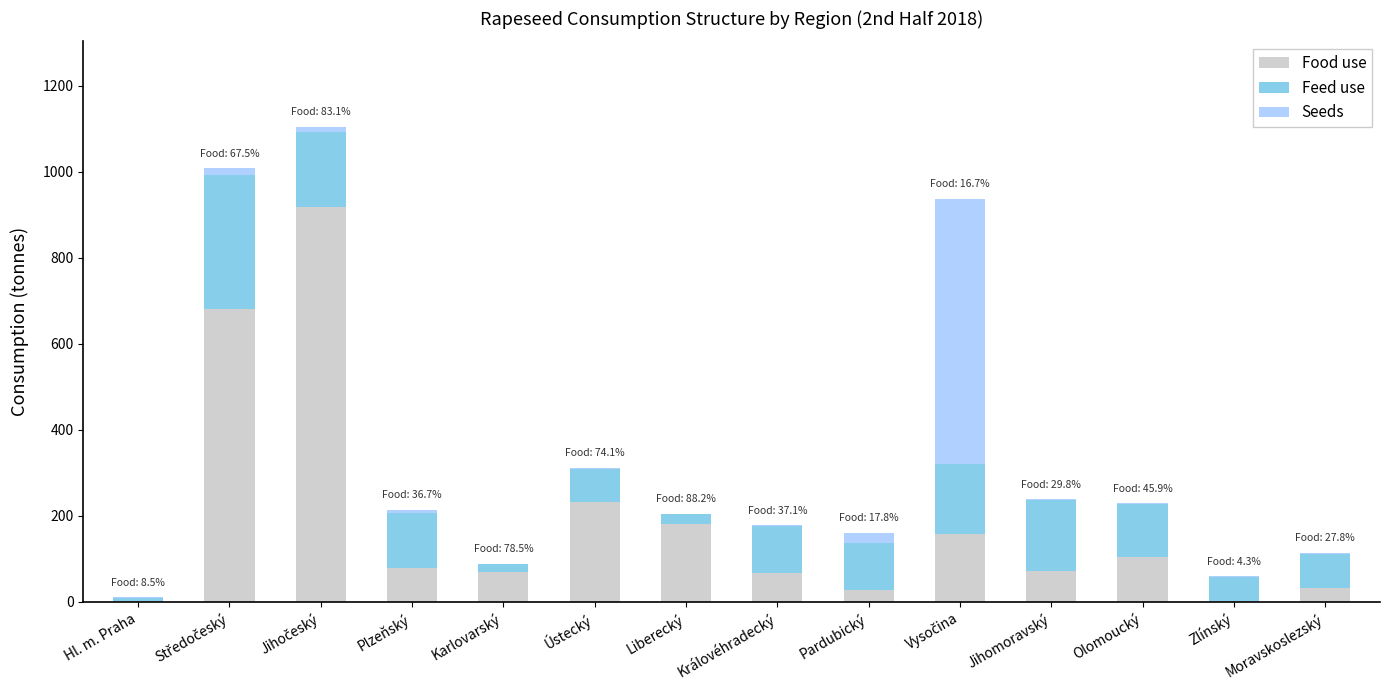

What is the highest value of the Food use series?

918.4